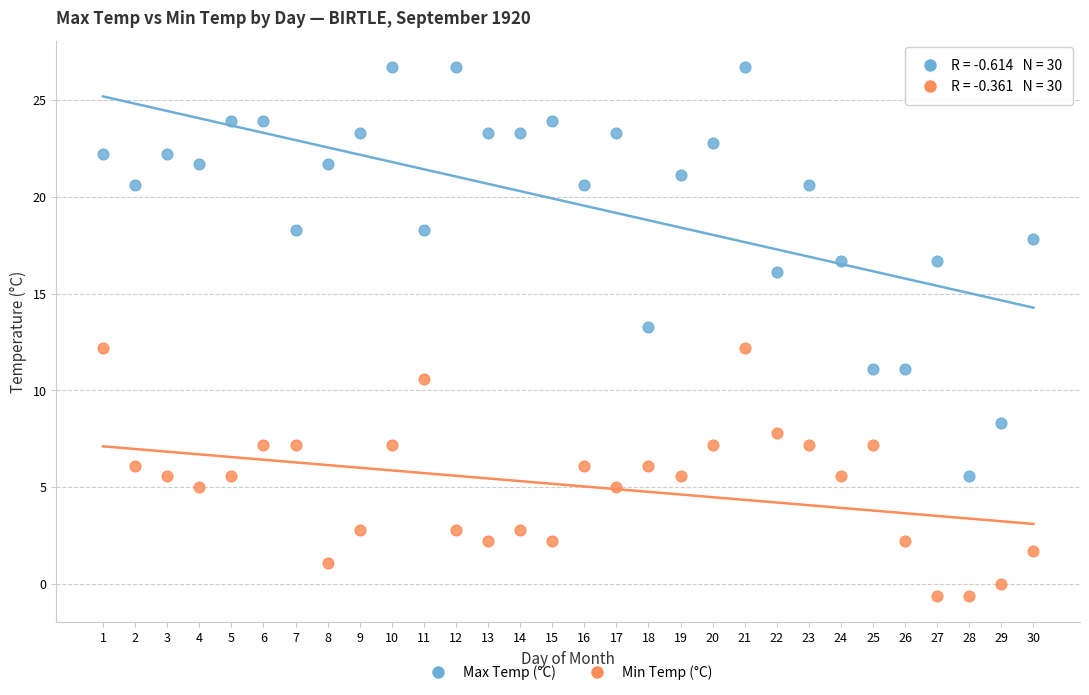

Across all data points, what is the range of X values (max minus min)?

29.0